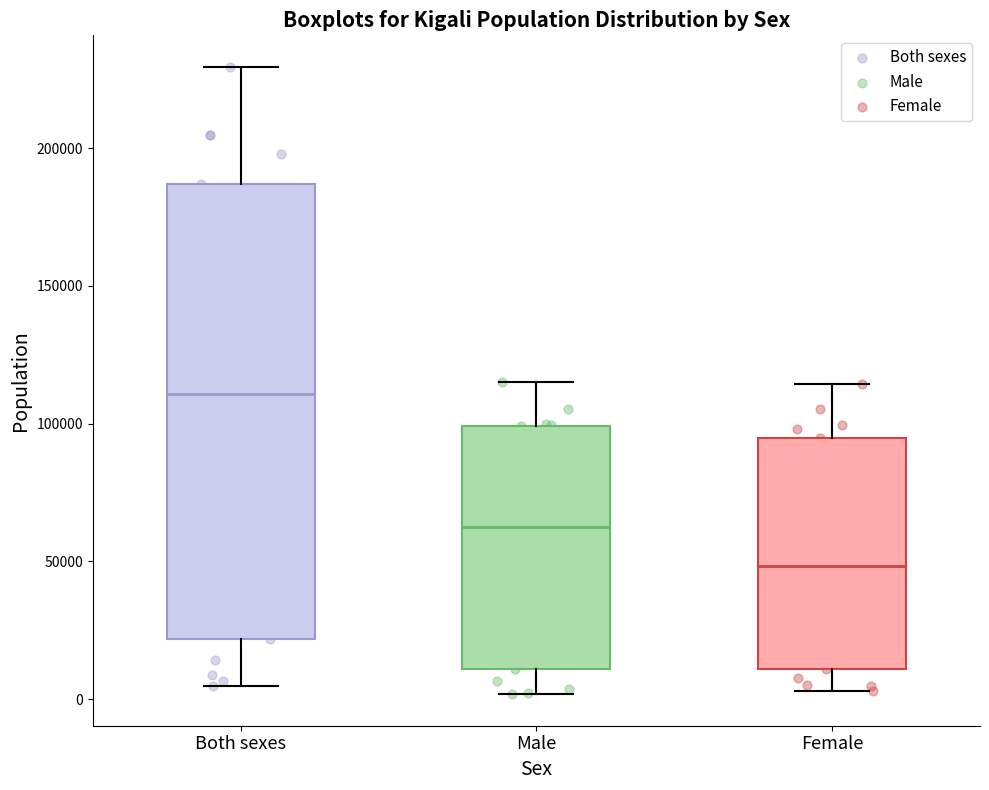

Which box's median line is the highest?

Both sexes